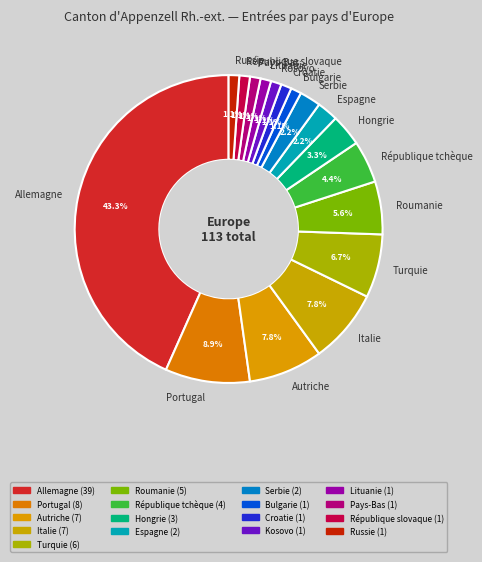

The Serbie slice represents 2% of the pie. True or false?

True